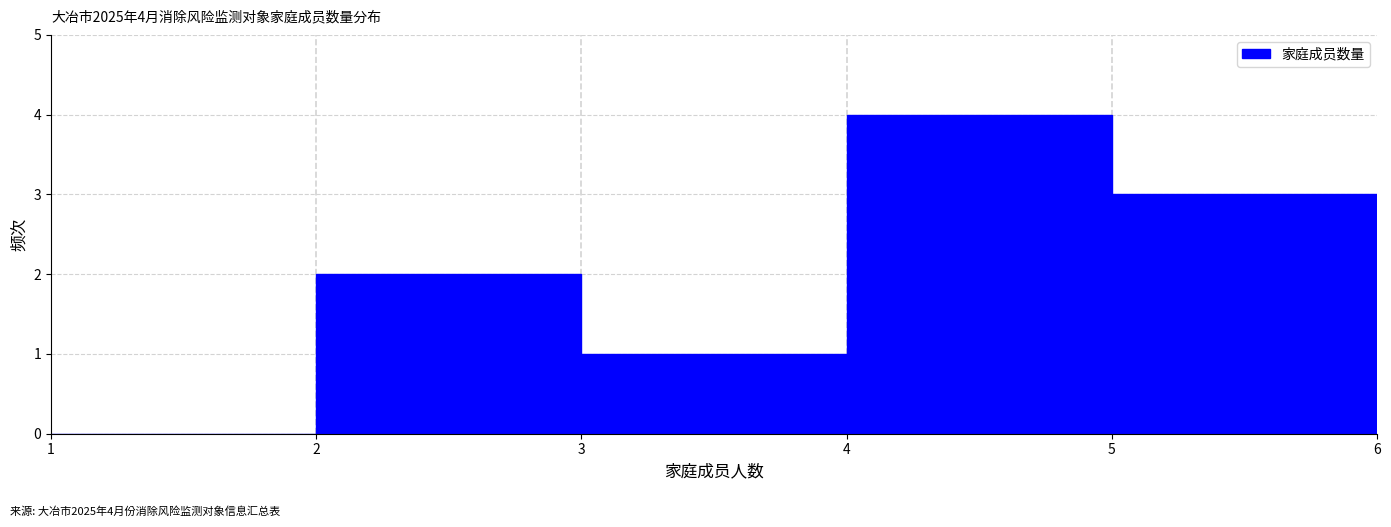

Which range on the x-axis has the tallest bar?

4 to 5